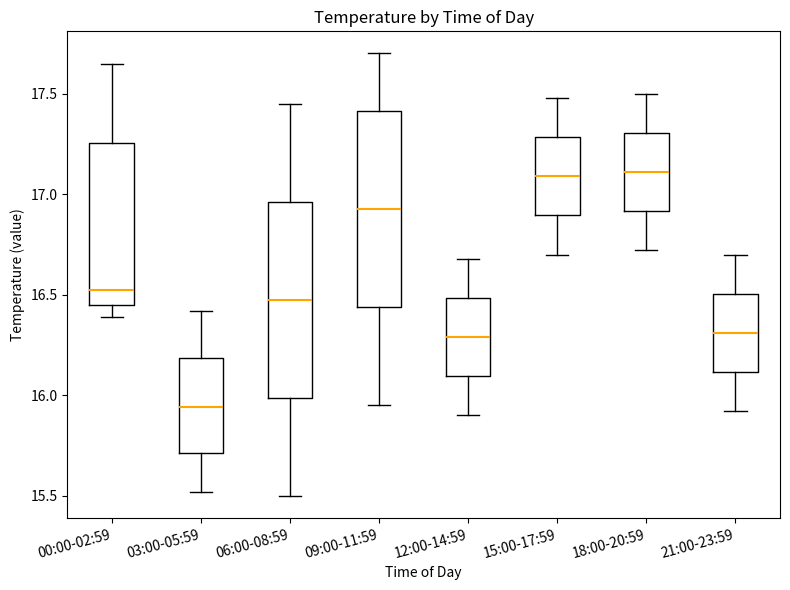

Reading left to right, transcribe this box plot: for each box, give where its median line is, the range the box spans, and where its two whiskers end, as read against the y-axis. The values are not printed on the chart, so give them approximately, as read against the axis.

00:00-02:59: median 16.55, box 16.45 to 17.25, whiskers 16.40 to 17.65
03:00-05:59: median 15.95, box 15.70 to 16.20, whiskers 15.50 to 16.40
06:00-08:59: median 16.50, box 16.00 to 16.95, whiskers 15.50 to 17.45
09:00-11:59: median 16.95, box 16.45 to 17.40, whiskers 15.95 to 17.70
12:00-14:59: median 16.30, box 16.10 to 16.50, whiskers 15.90 to 16.70
15:00-17:59: median 17.10, box 16.90 to 17.30, whiskers 16.70 to 17.50
18:00-20:59: median 17.10, box 16.90 to 17.30, whiskers 16.70 to 17.50
21:00-23:59: median 16.30, box 16.10 to 16.50, whiskers 15.90 to 16.70